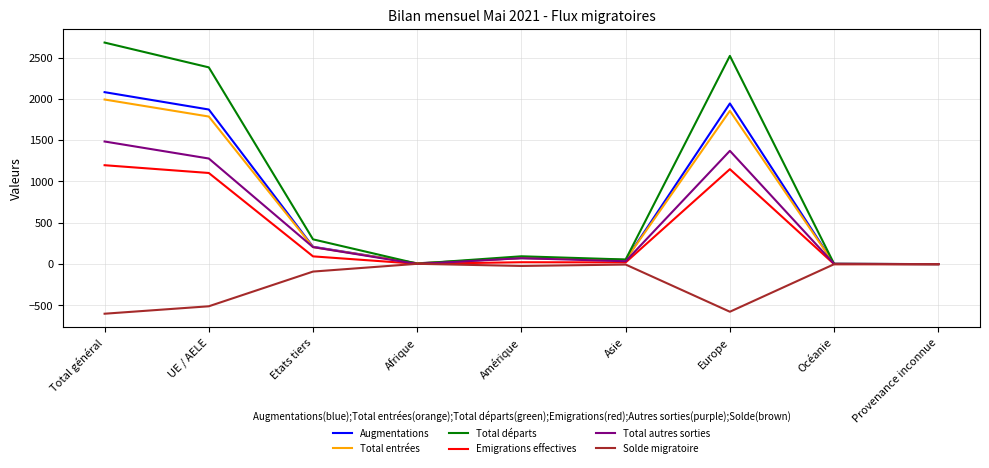

Which series changed the most between UE / AELE and Etats tiers?

Total départs